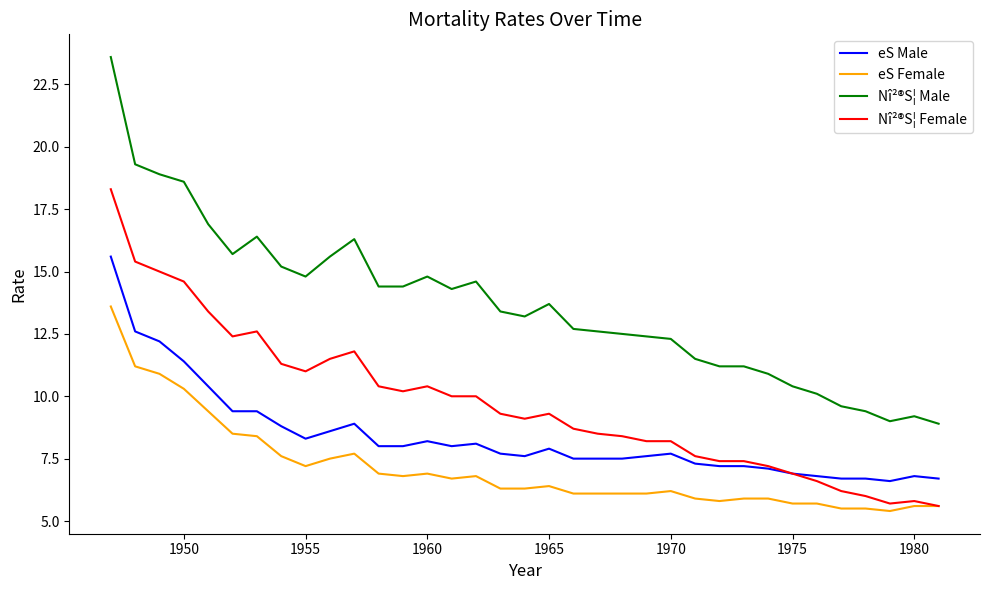

Which series has the widest spread of values?

Nî²®S¦ Male